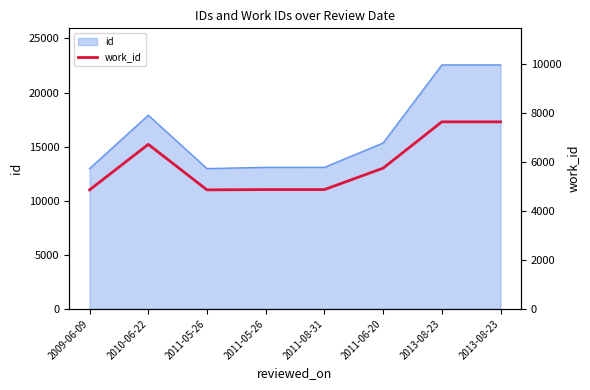

At which label is the value closest to 6257?

2010-06-22